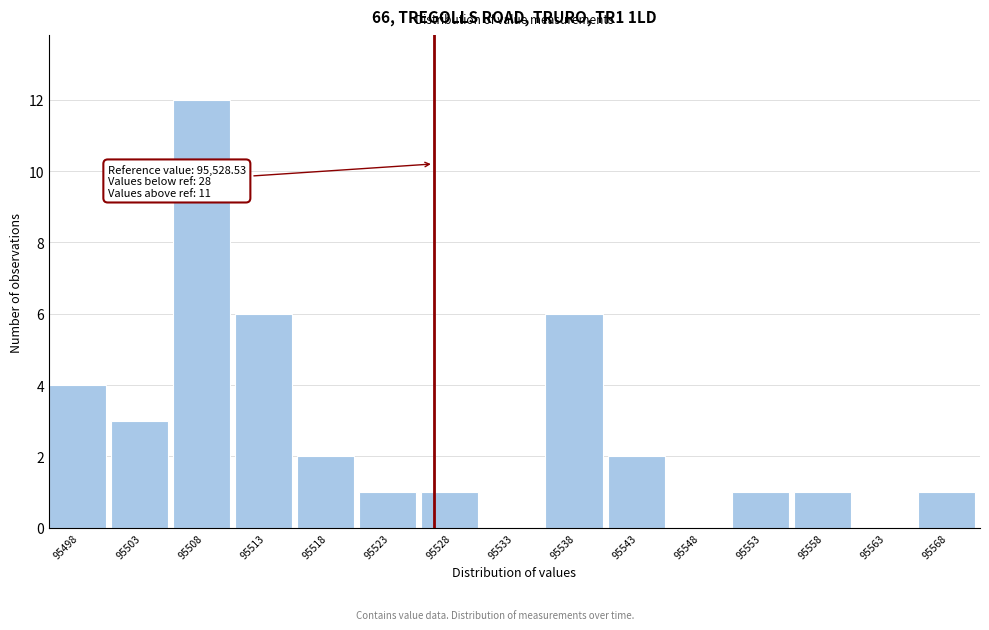

Reading right to left, extract all data points from this chart.

95568=1	95563=0	95558=1	95553=1	95548=0	95543=2	95538=6	95533=0	95528=1	95523=1	95518=2	95513=6	95508=12	95503=3	95498=4